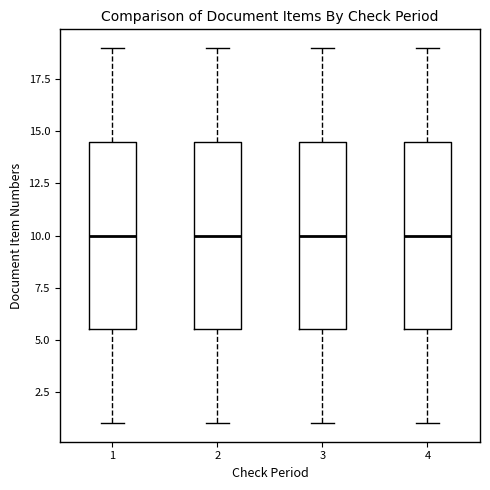

Reading left to right, read every box against the y-axis: the position of its median line, the range the box covers, and the ends of its whiskers. The values are not printed on the chart, so give them approximately, as read against the axis.

1: median 10.0, box 5.5 to 14.5, whiskers 1.0 to 19.0
2: median 10.0, box 5.5 to 14.5, whiskers 1.0 to 19.0
3: median 10.0, box 5.5 to 14.5, whiskers 1.0 to 19.0
4: median 10.0, box 5.5 to 14.5, whiskers 1.0 to 19.0